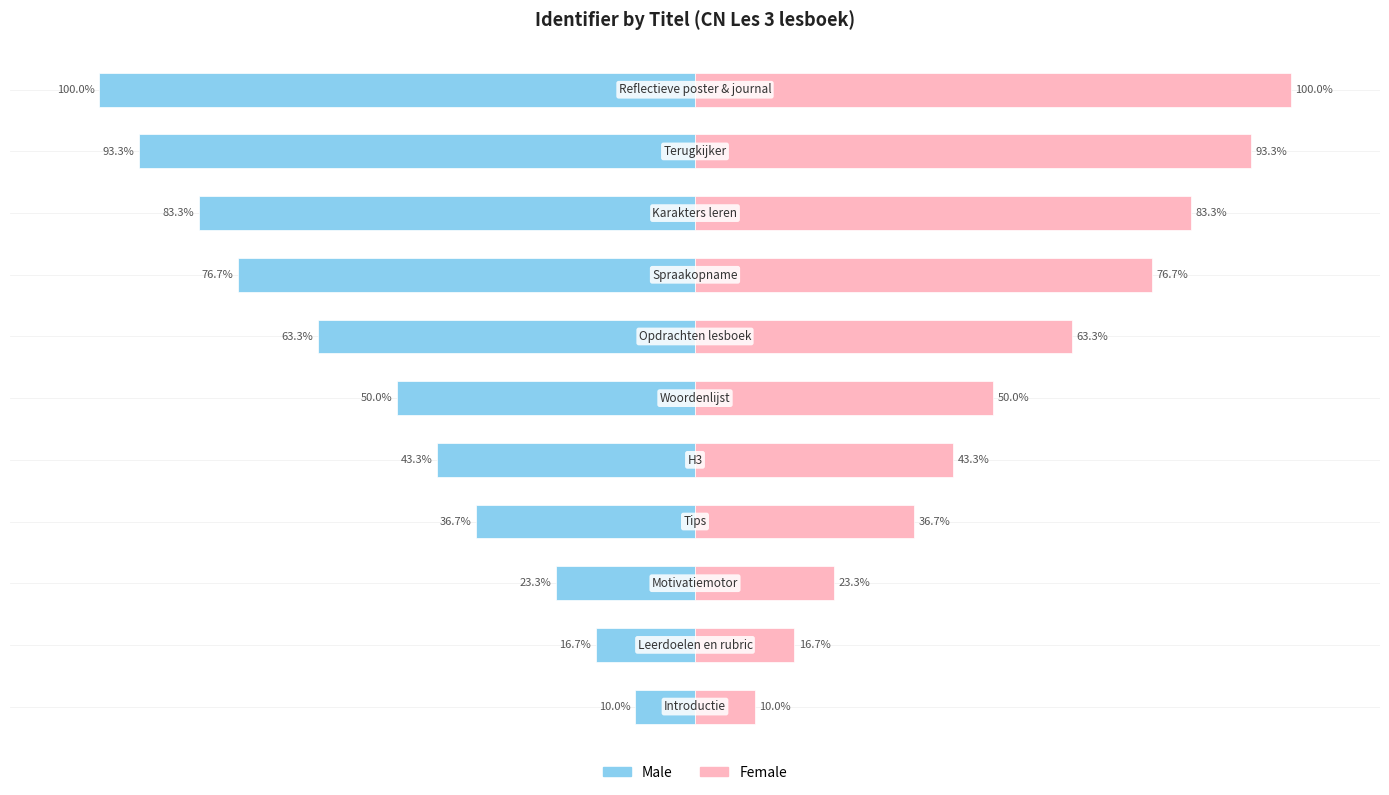

What is the value of the Female bar at the 4th from the left?

36.7